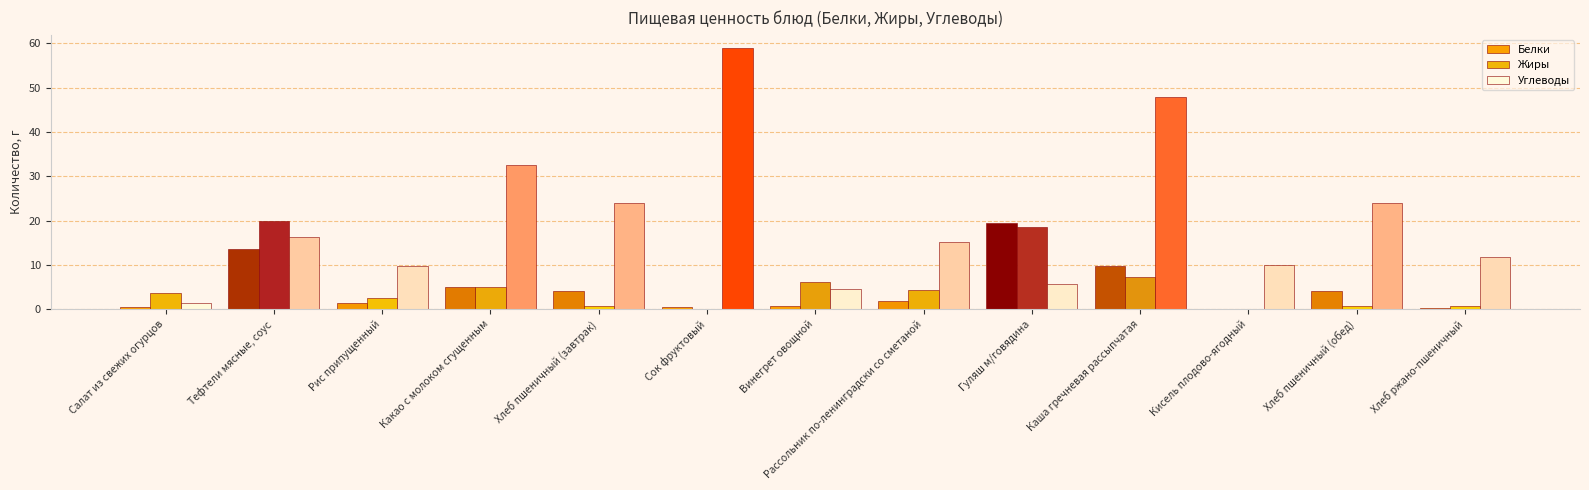

What is the spread (max minus min) of values at Кисель плодово-ягодный?

9.9